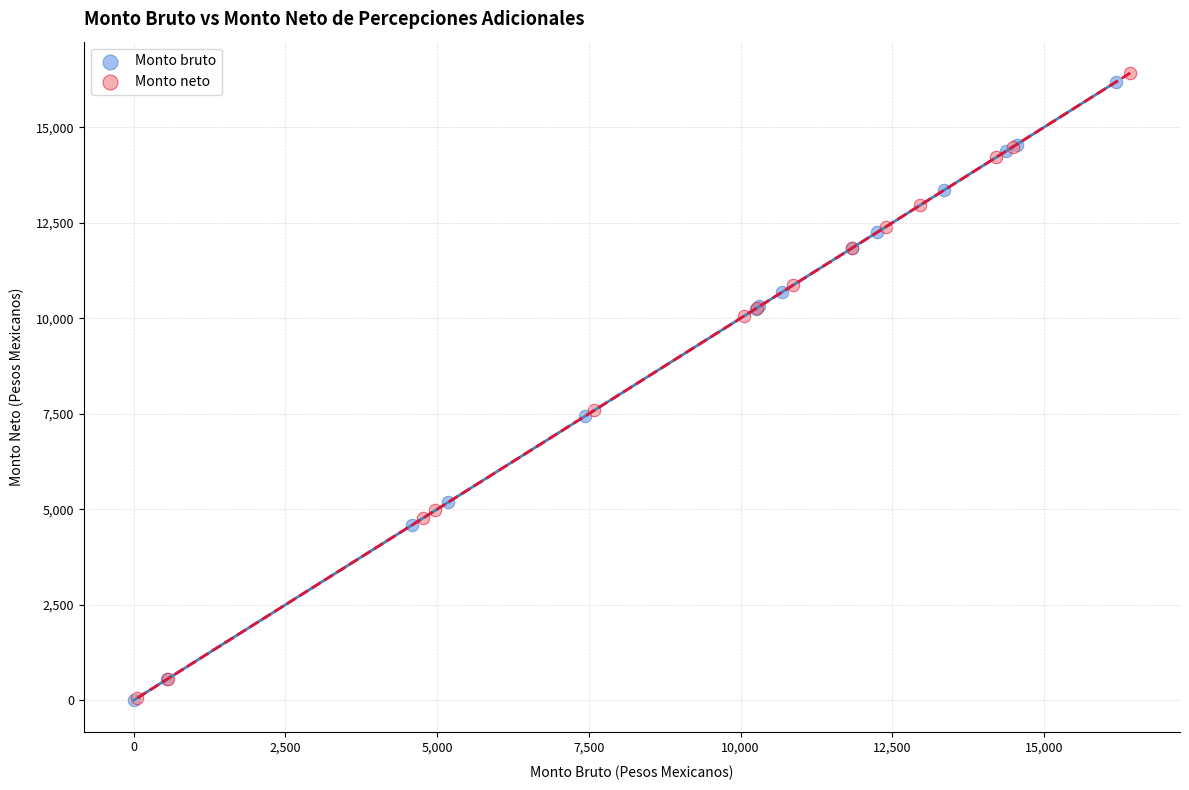

Which series has the largest Y range (max minus min)?

Monto neto